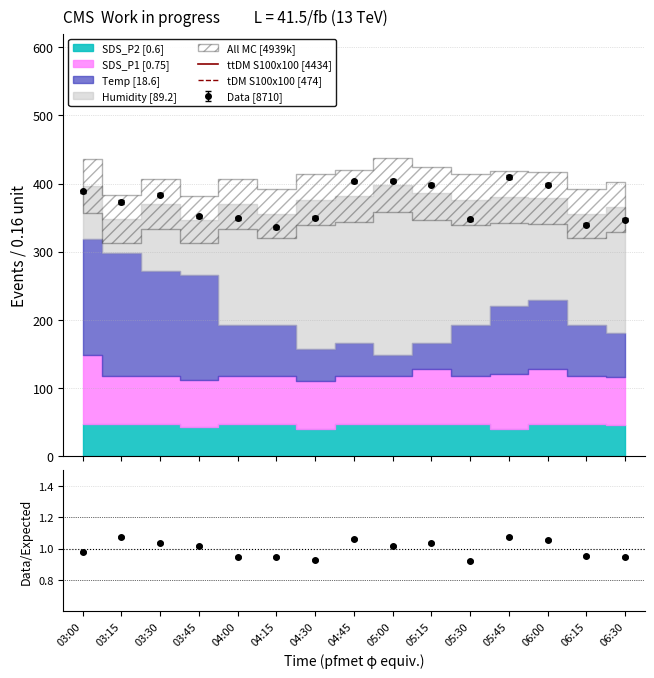

What position from the right is 04:15?

10